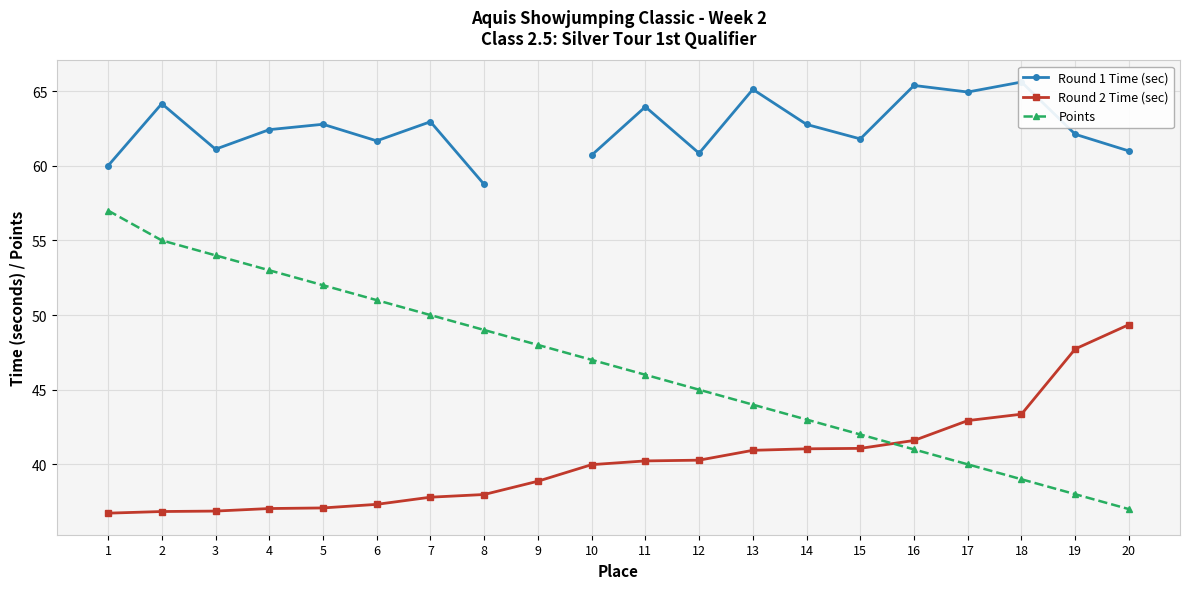

True or false: Points has more than 0 interior local peaks.

False